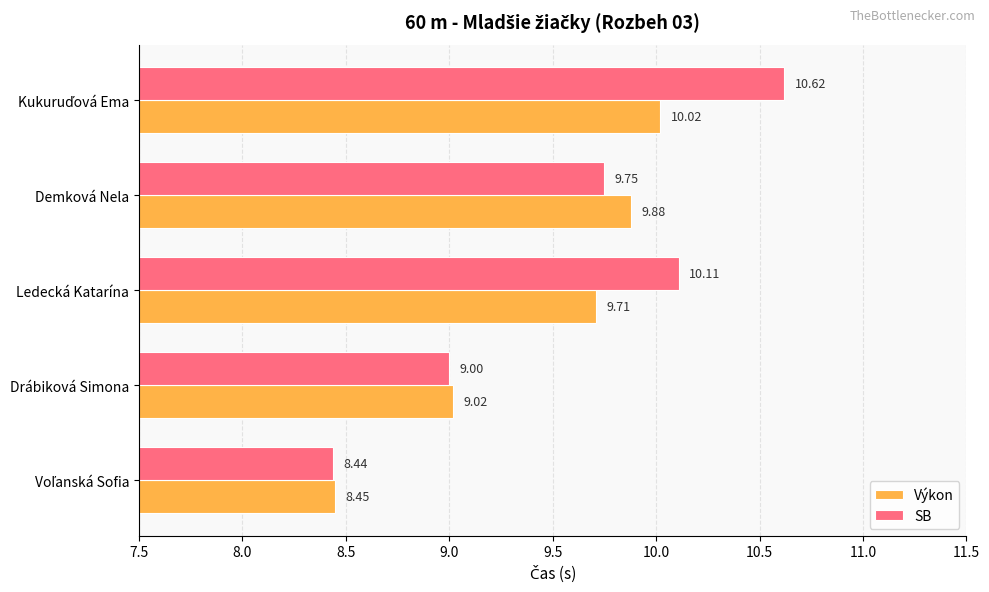

At how many categories does at least one series exceed 8?

5